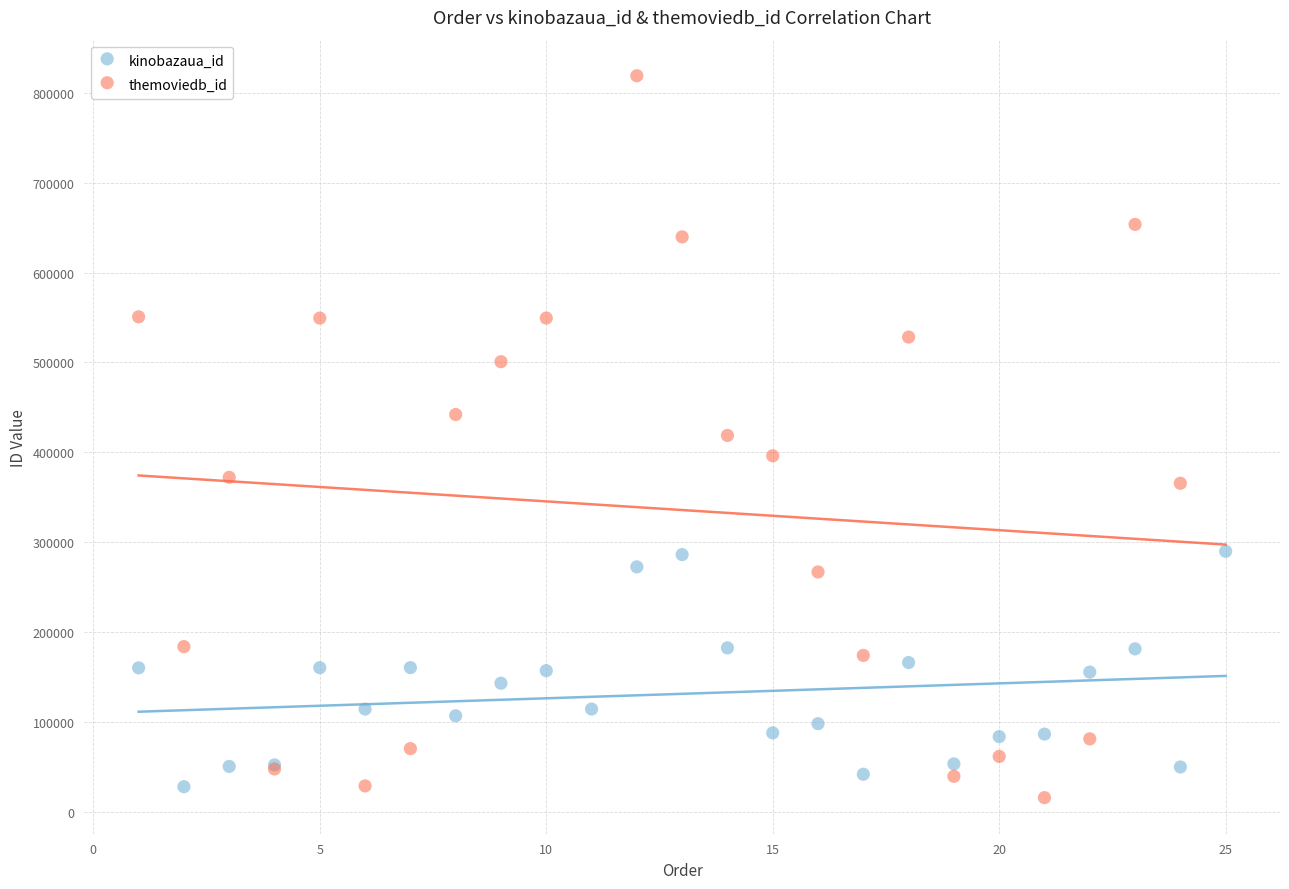

Which series has the largest Y range (max minus min)?

themoviedb_id